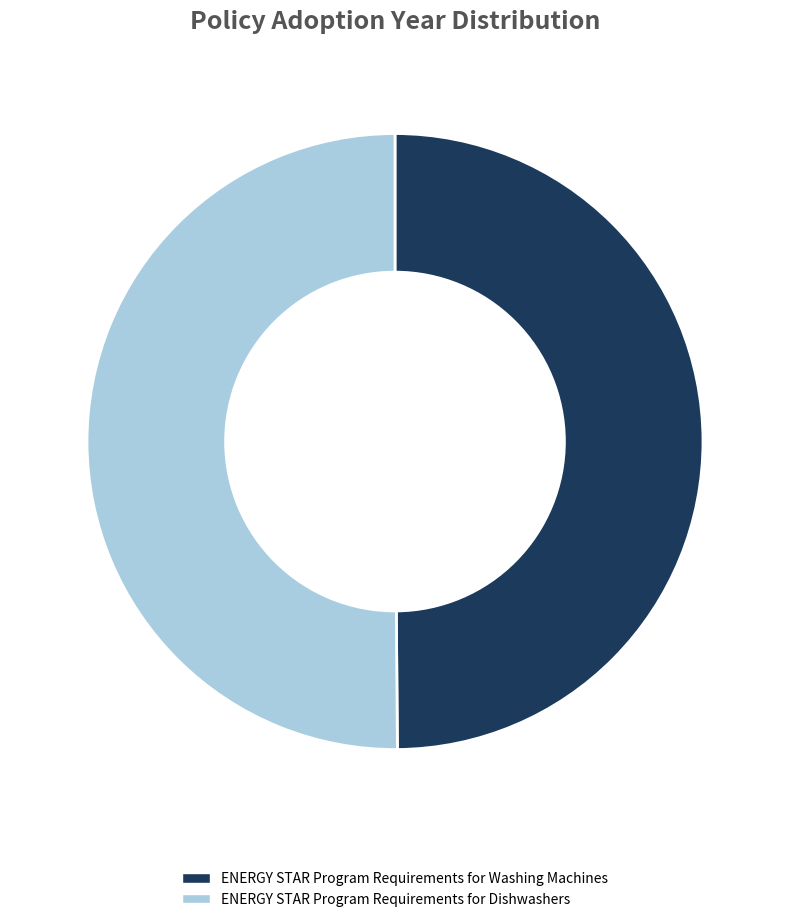

What is the ratio of the value at ENERGY STAR Program Requirements for Washing Machines to the value at ENERGY STAR Program Requirements for Dishwashers?

1.0